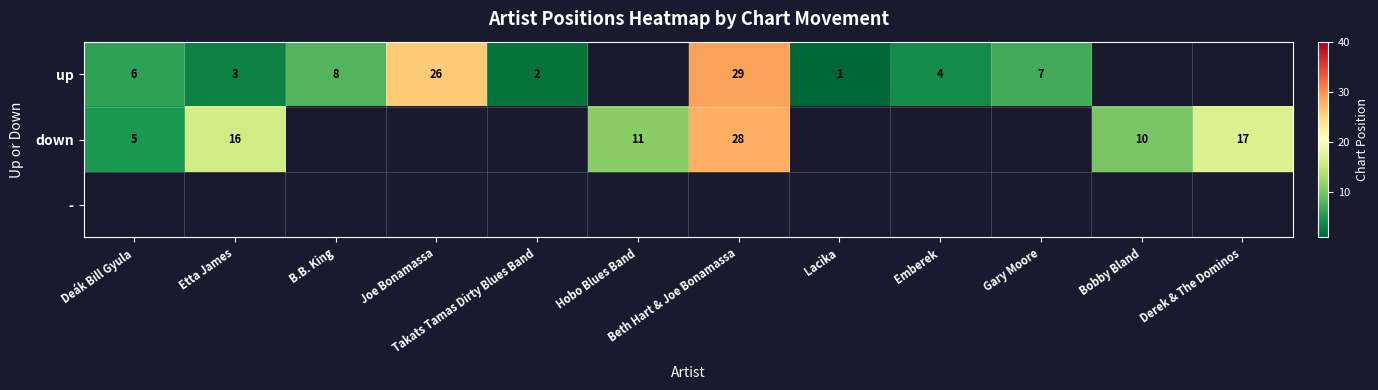

How many data points does each series have?

12